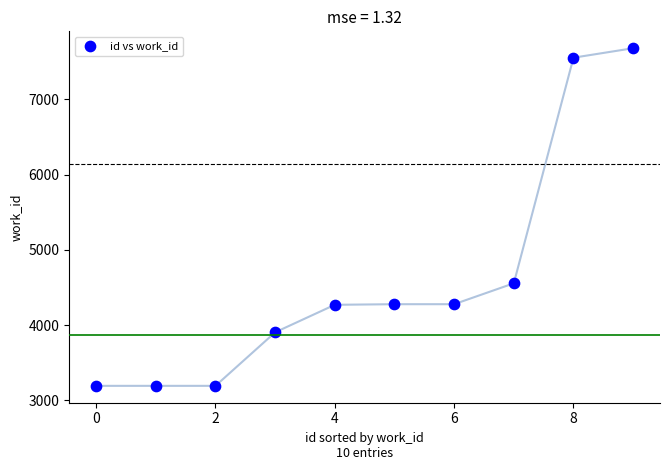

What is the range of Y values (max minus min)?

4491